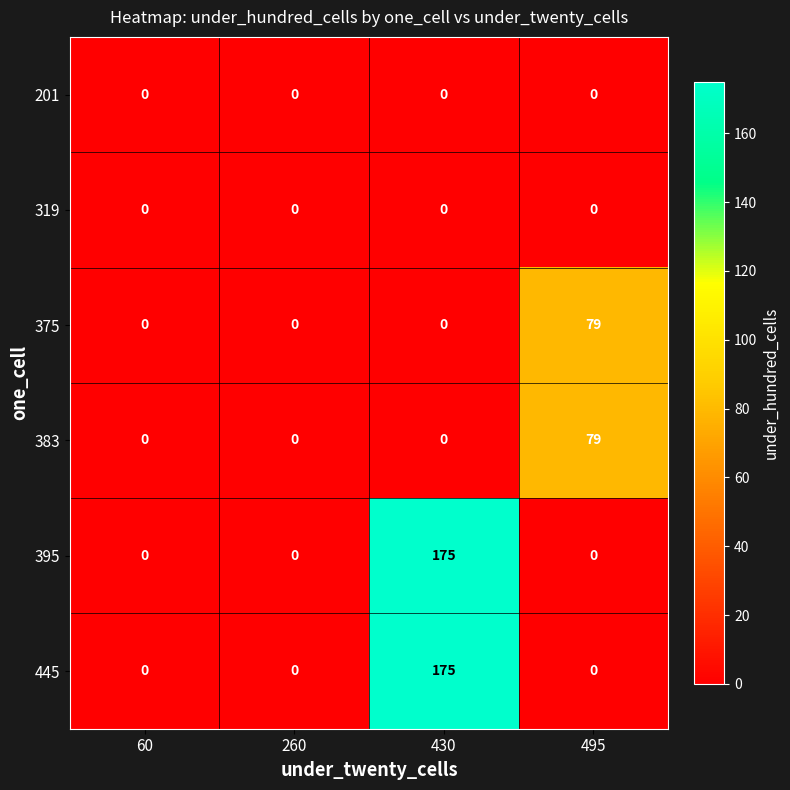

What is the sum of the 445 values at 495 and 430?

175